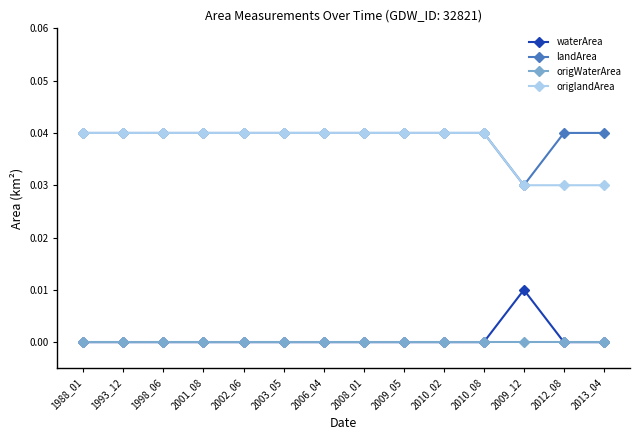

Count the number of categories in the chart.

14